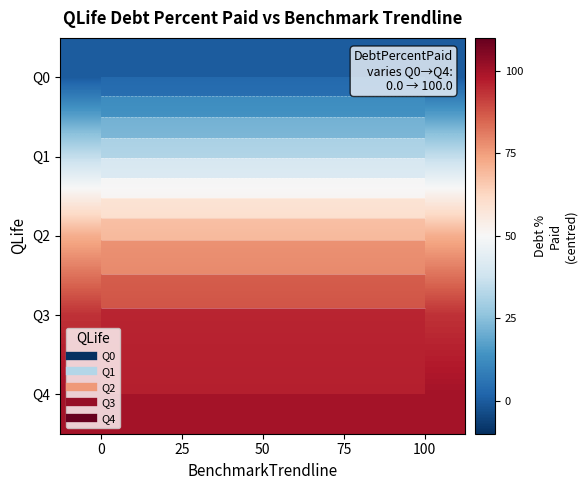

How many categories are shown in the chart?

5